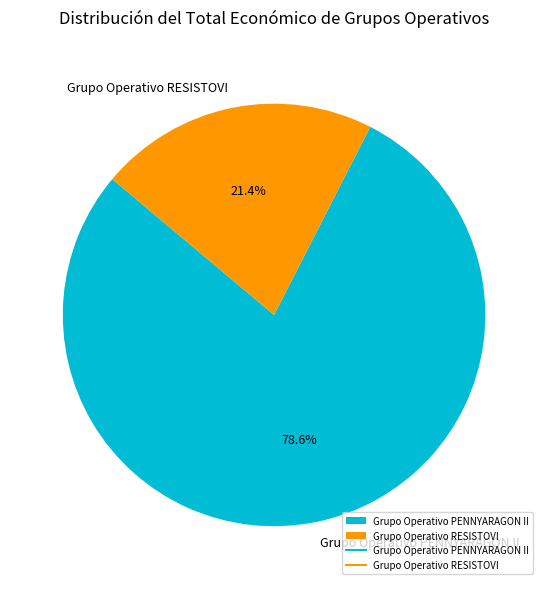

Between Grupo Operativo PENNYARAGON II and Grupo Operativo RESISTOVI, which is larger?

Grupo Operativo PENNYARAGON II